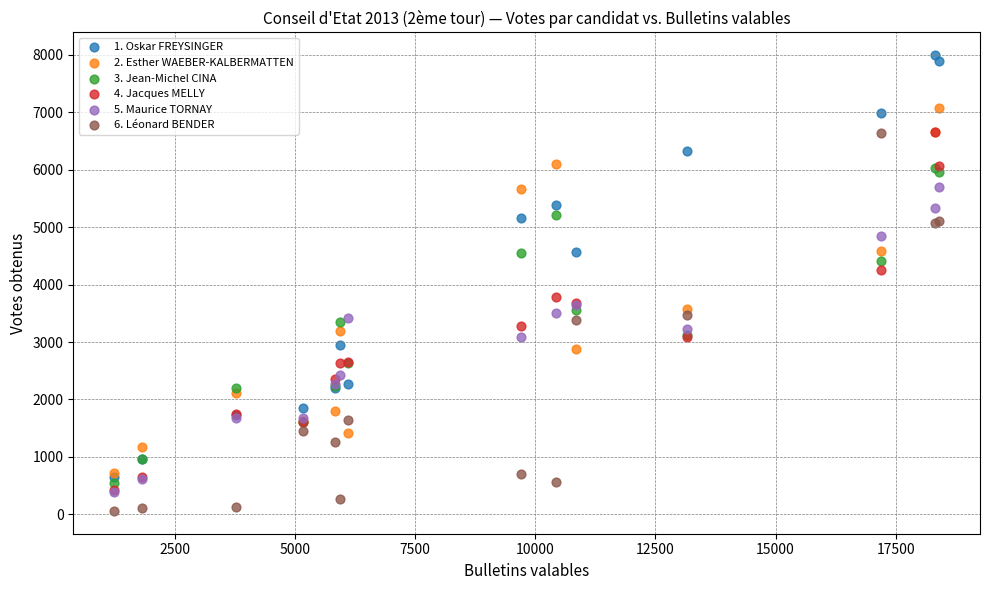

What are all the series names shown in the legend?

1. Oskar FREYSINGER, 2. Esther WAEBER-KALBERMATTEN, 3. Jean-Michel CINA, 4. Jacques MELLY, 5. Maurice TORNAY, 6. Léonard BENDER